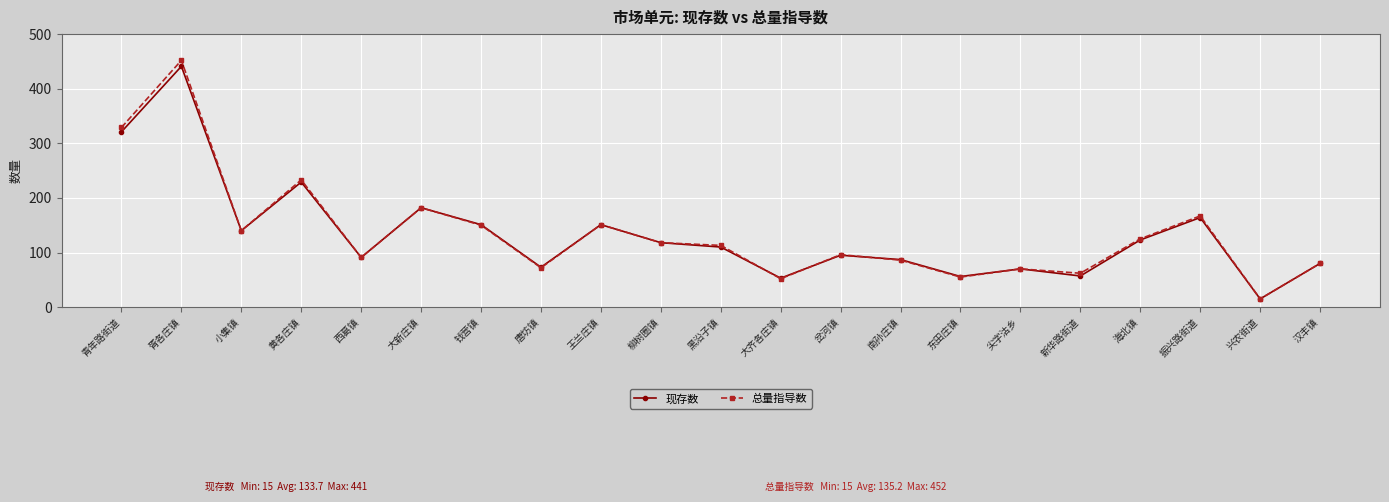

How many lines are shown in the chart?

2